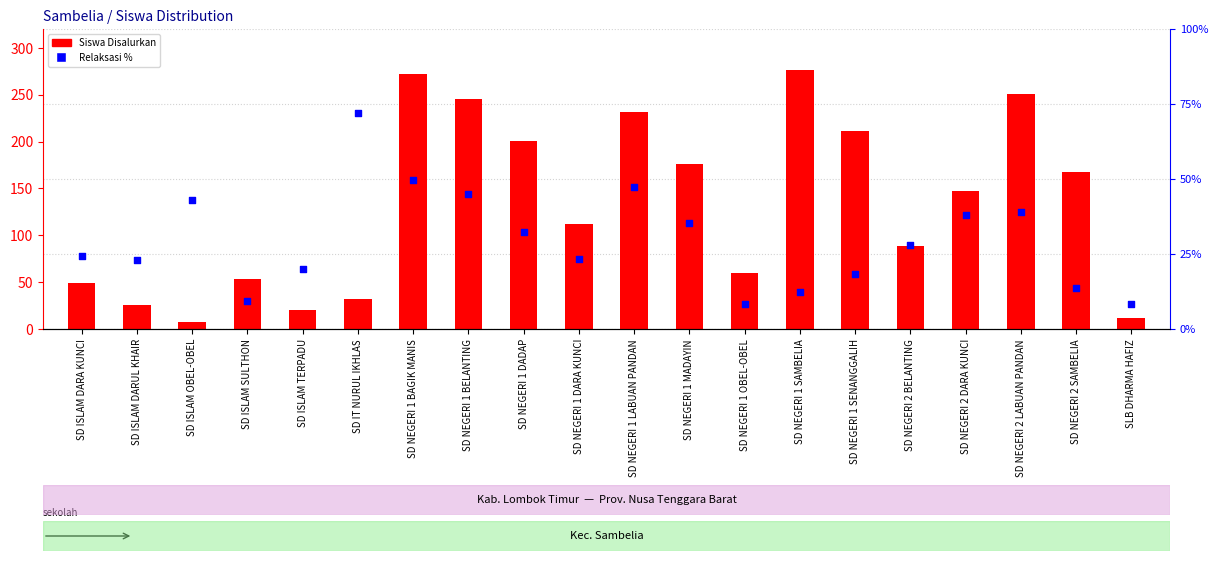

At how many categories does at least one series exceed 96?

11